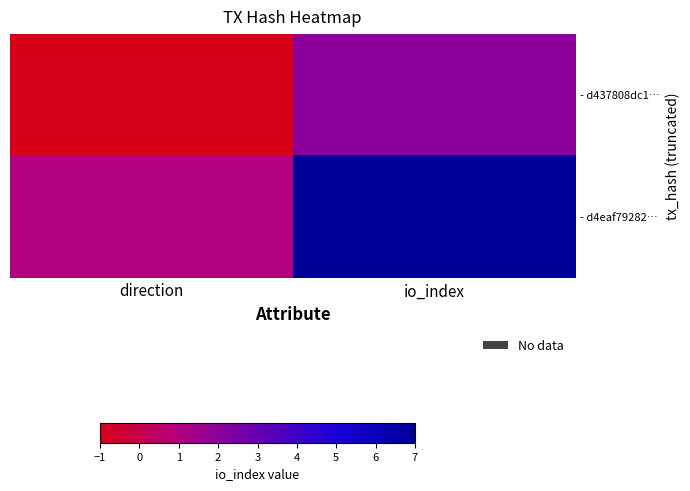

What is the minimum value shown in the chart?

-1